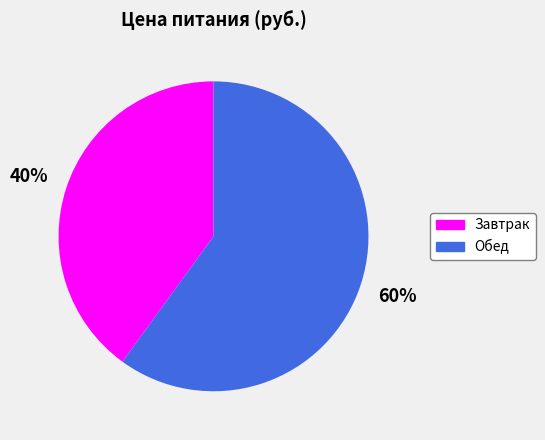

To the nearest percent, what portion does Обед represent?

60%